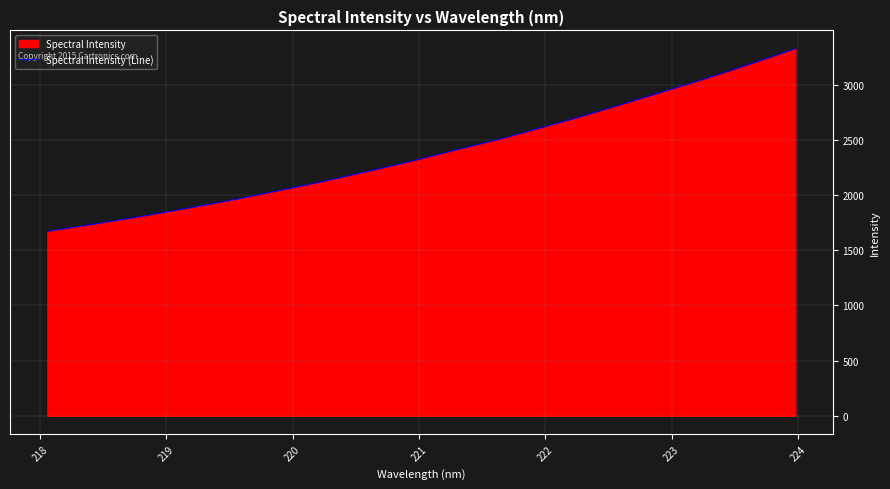

What is the smallest value displayed?

1670.9